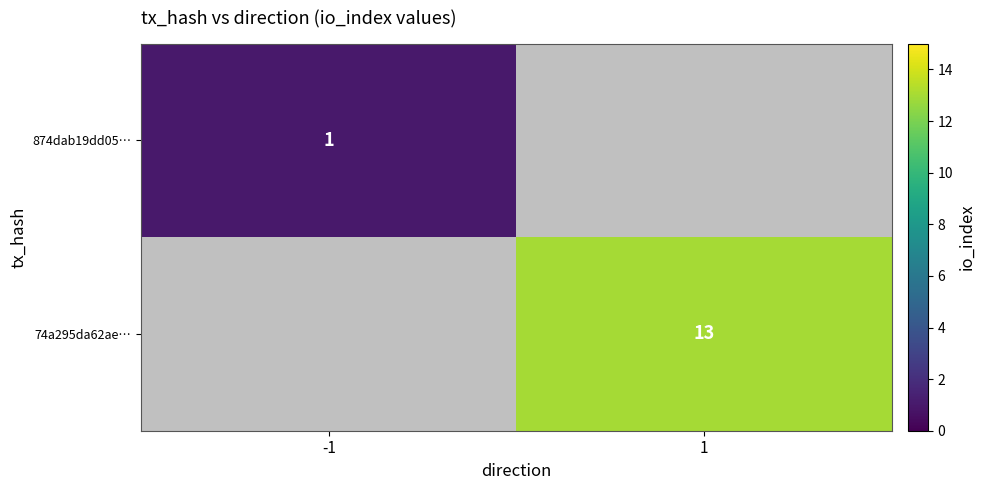

The 874dab19dd05… series shows 2 at -1. True or false?

False